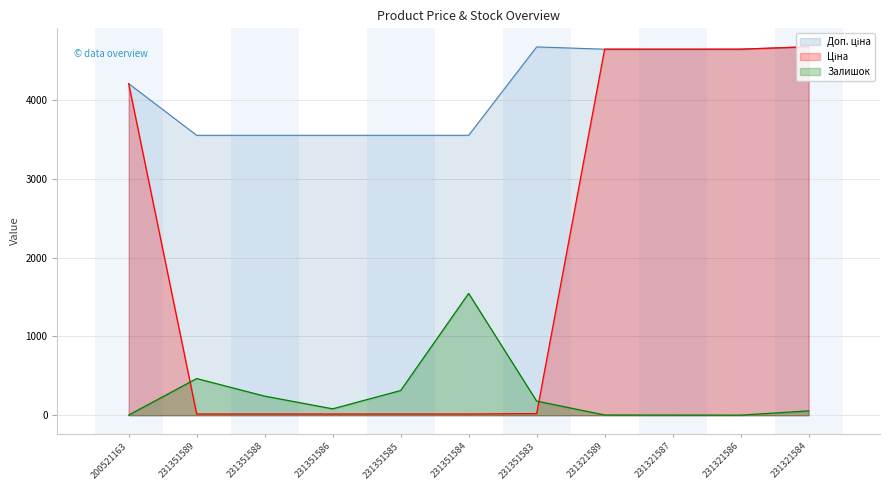

What is the spread (max minus min) of values at 231321589?

4639.5